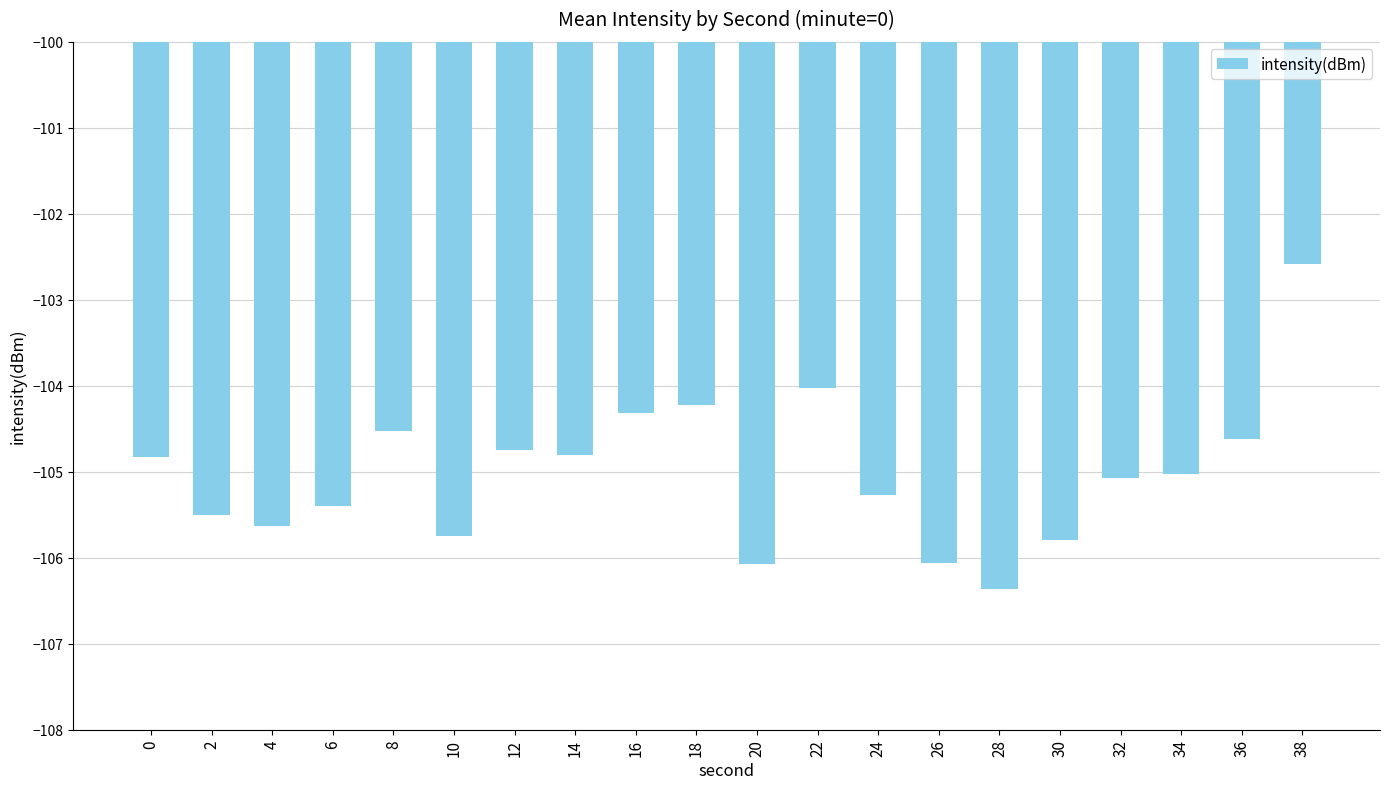

The chart shows a value of -104.8 at 14. True or false?

True